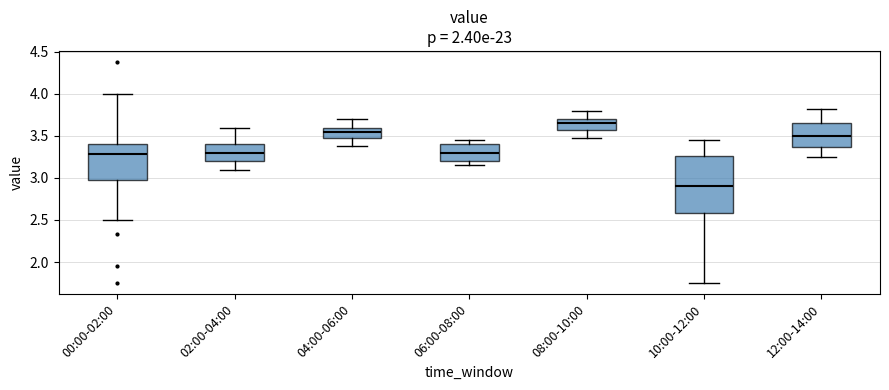

Reading left to right, transcribe this box plot: for each box, give where its median line is, the range the box spans, and where its two whiskers end, as read against the y-axis. The values are not printed on the chart, so give them approximately, as read against the axis.

00:00-02:00: median 3.30, box 3.00 to 3.40, whiskers 2.50 to 4.00
02:00-04:00: median 3.30, box 3.20 to 3.40, whiskers 3.10 to 3.60
04:00-06:00: median 3.55, box 3.45 to 3.60, whiskers 3.40 to 3.70
06:00-08:00: median 3.30, box 3.20 to 3.40, whiskers 3.15 to 3.45
08:00-10:00: median 3.65, box 3.55 to 3.70, whiskers 3.50 to 3.80
10:00-12:00: median 2.90, box 2.60 to 3.25, whiskers 1.75 to 3.45
12:00-14:00: median 3.50, box 3.35 to 3.65, whiskers 3.25 to 3.80